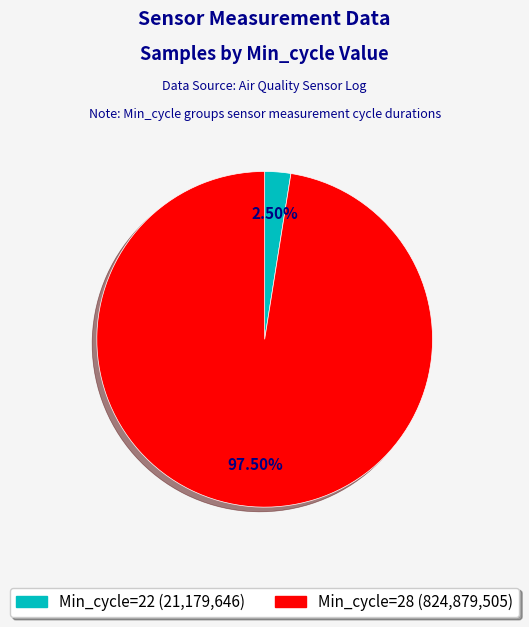

Does any single category account for the majority?

Yes